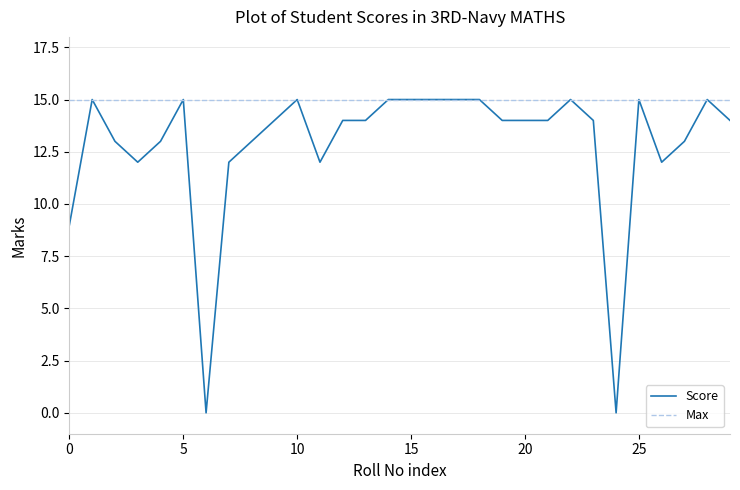

What is the greatest value displayed?

15